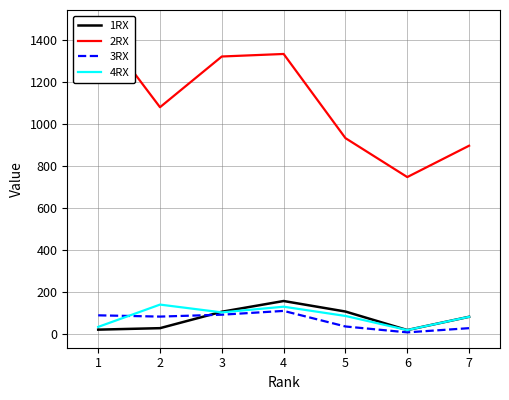

The value of 4RX at 7 is 84. True or false?

True